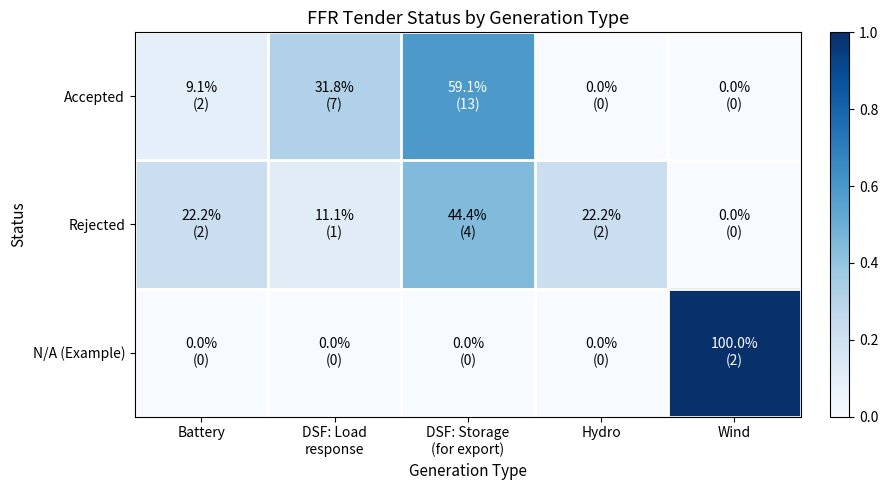

Reading right to left, extract all data points from this chart.

Accepted: Wind=0.0	Hydro=0.0	DSF: Storage
(for export)=0.6	DSF: Load
response=0.3	Battery=0.1
Rejected: Wind=0.0	Hydro=0.2	DSF: Storage
(for export)=0.4	DSF: Load
response=0.1	Battery=0.2
N/A (Example): Wind=1.0	Hydro=0.0	DSF: Storage
(for export)=0.0	DSF: Load
response=0.0	Battery=0.0